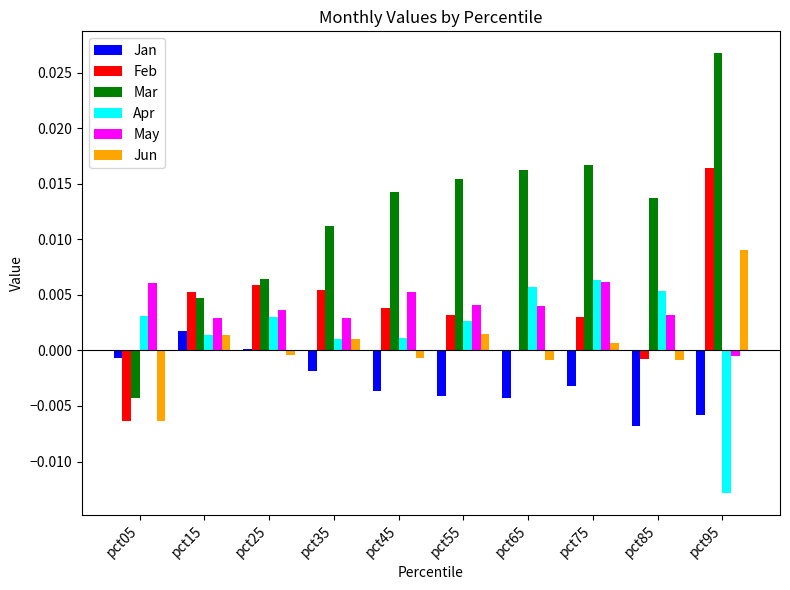

How many groups of bars are there?

10